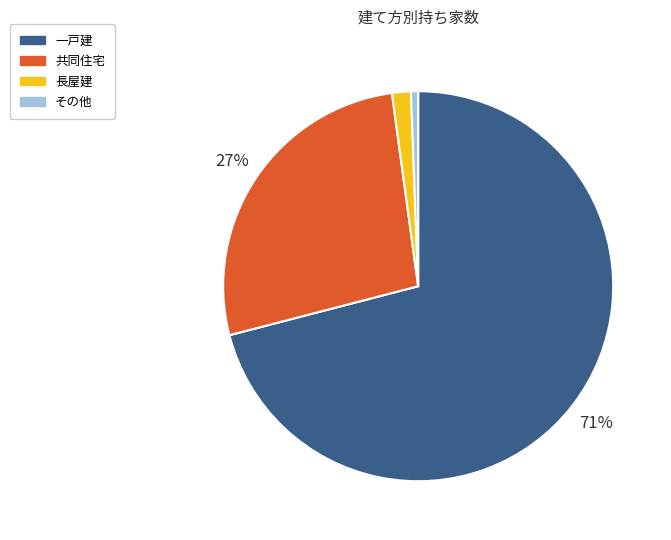

Is the sum of 共同住宅 and その他 greater than half?

No